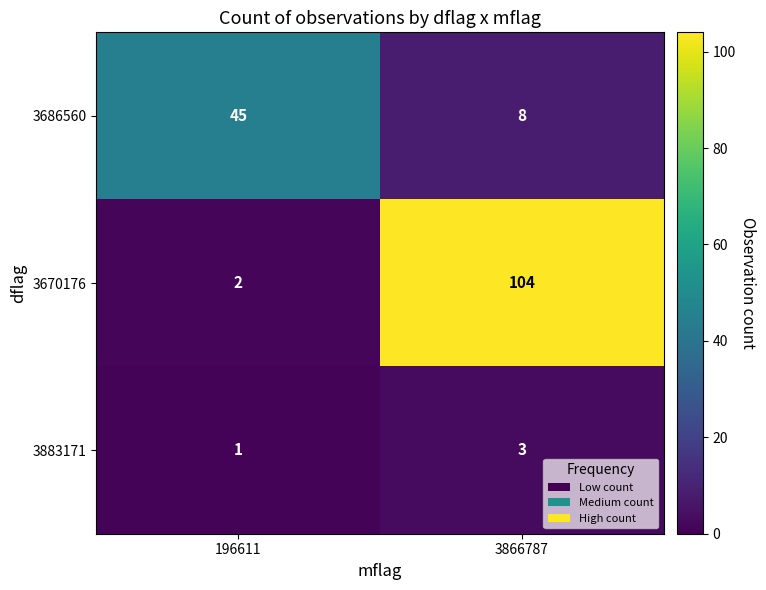

What is the difference between the highest and lowest values at 3866787?

101